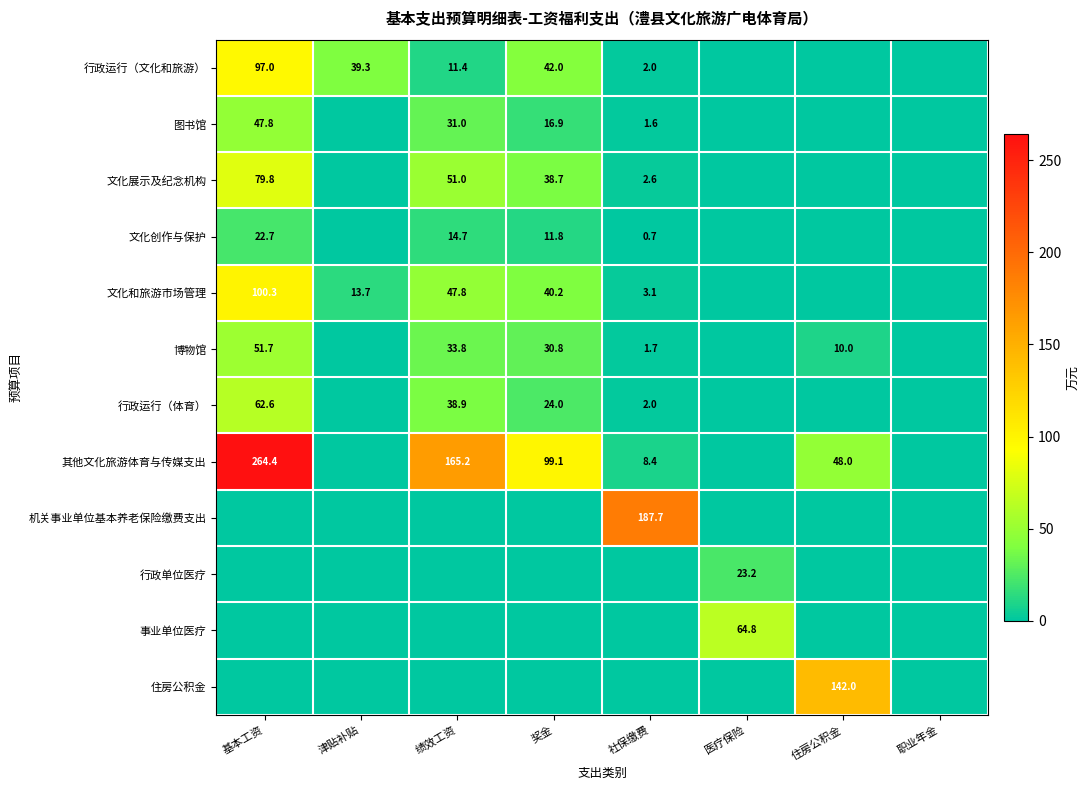

The value of 文化展示及纪念机构 at 绩效工资 is 82.6. True or false?

False